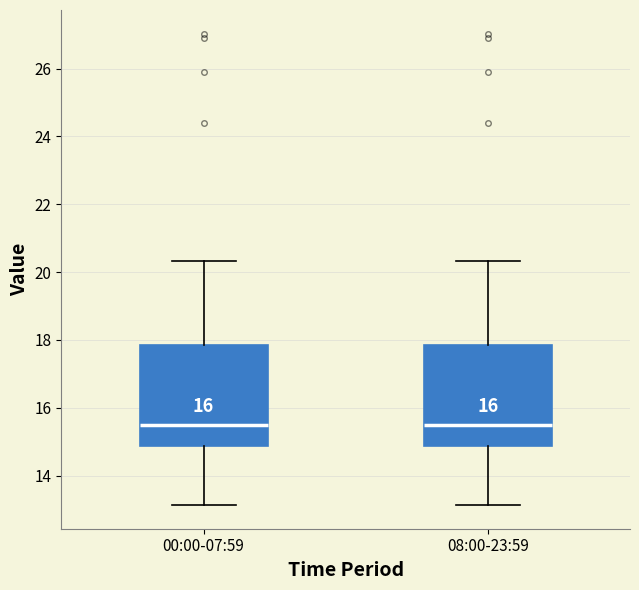

Reading left to right, read every box against the y-axis: the position of its median line, the range the box covers, and the ends of its whiskers. The values are not printed on the chart, so give them approximately, as read against the axis.

00:00-07:59: median 15.6, box 14.8 to 17.8, whiskers 13.2 to 20.4
08:00-23:59: median 15.6, box 14.8 to 17.8, whiskers 13.2 to 20.4